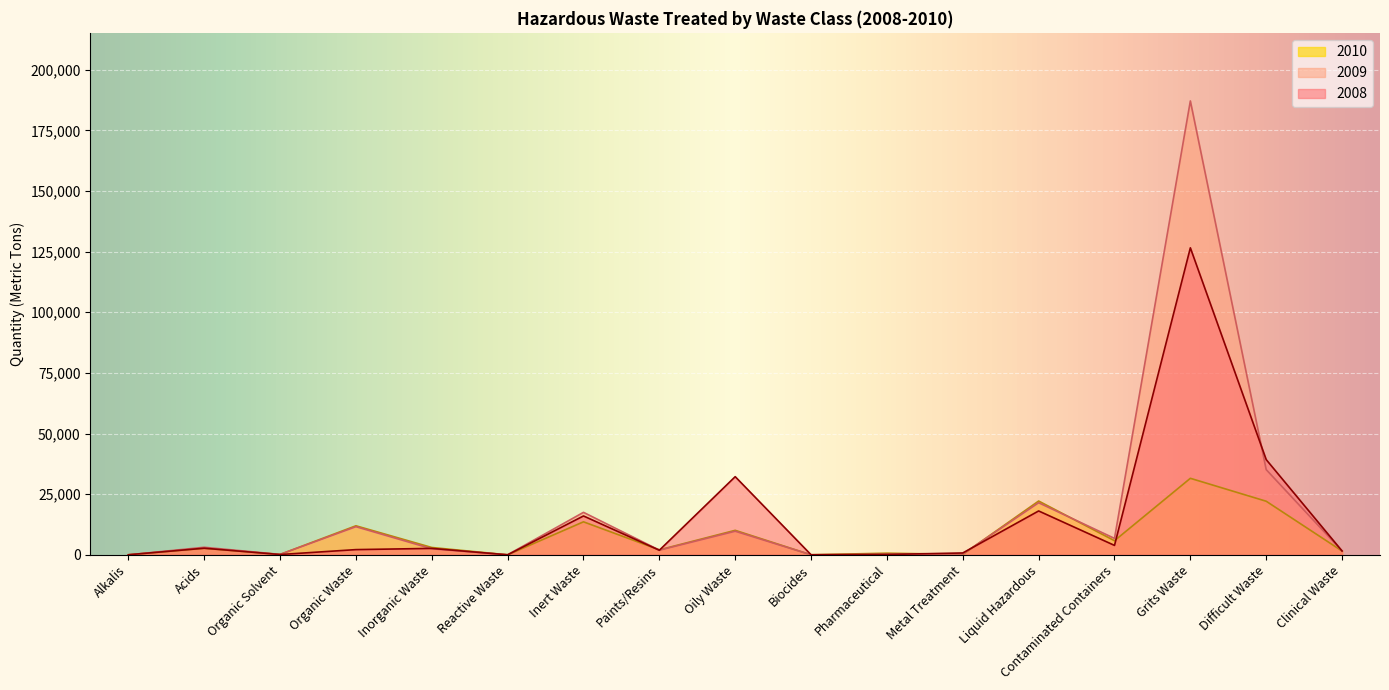

Reading left to right, what are all the values shown in this chart?

2008: Alkalis=35	Acids=2736	Organic Solvent=129	Organic Waste=2156	Inorganic Waste=2660	Reactive Waste=4	Inert Waste=16034	Paints/Resins=1894	Oily Waste=32228	Biocides=29	Pharmaceutical=143	Metal Treatment=777	Liquid Hazardous=18093	Contaminated Containers=3891	Grits Waste=126575	Difficult Waste=39256	Clinical Waste=1591
2009: Alkalis=0	Acids=3125	Organic Solvent=182	Organic Waste=11615	Inorganic Waste=2502	Reactive Waste=44	Inert Waste=17521	Paints/Resins=1943	Oily Waste=9749	Biocides=17	Pharmaceutical=260	Metal Treatment=342	Liquid Hazardous=21487	Contaminated Containers=6772	Grits Waste=187130	Difficult Waste=35126	Clinical Waste=1596
2010: Alkalis=9	Acids=2708	Organic Solvent=170	Organic Waste=11978	Inorganic Waste=3035	Reactive Waste=6	Inert Waste=13614	Paints/Resins=2062	Oily Waste=10107	Biocides=20	Pharmaceutical=685	Metal Treatment=174	Liquid Hazardous=22187	Contaminated Containers=5824	Grits Waste=31553	Difficult Waste=22100	Clinical Waste=1571